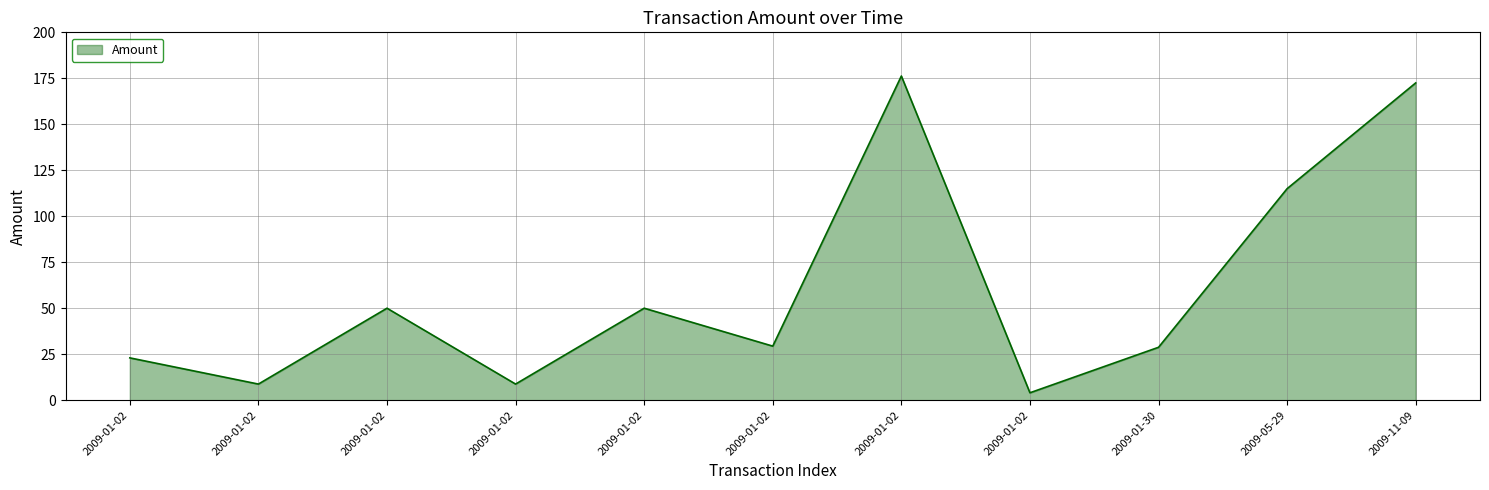

How many lines are shown in the chart?

1